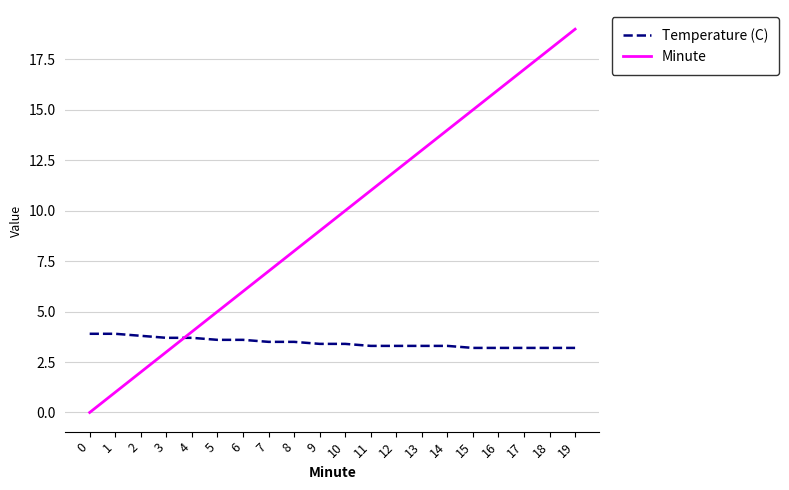

At 7, list the series in order from largest to smallest.

Minute, Temperature (C)